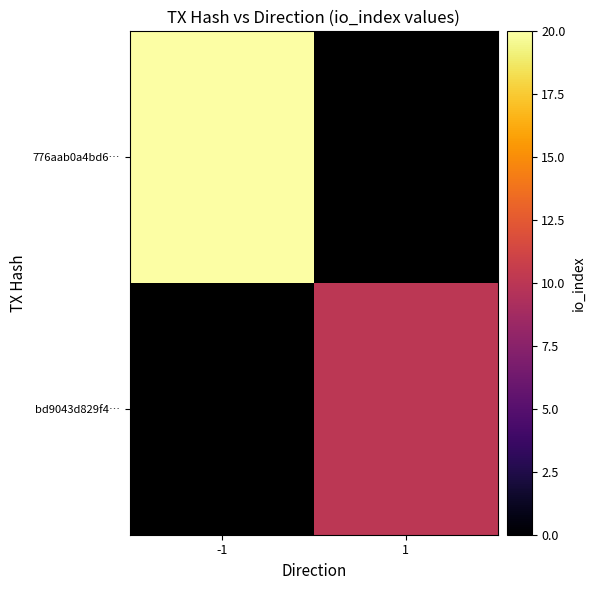

At which label is 776aab0a4bd6… closest to 20?

-1